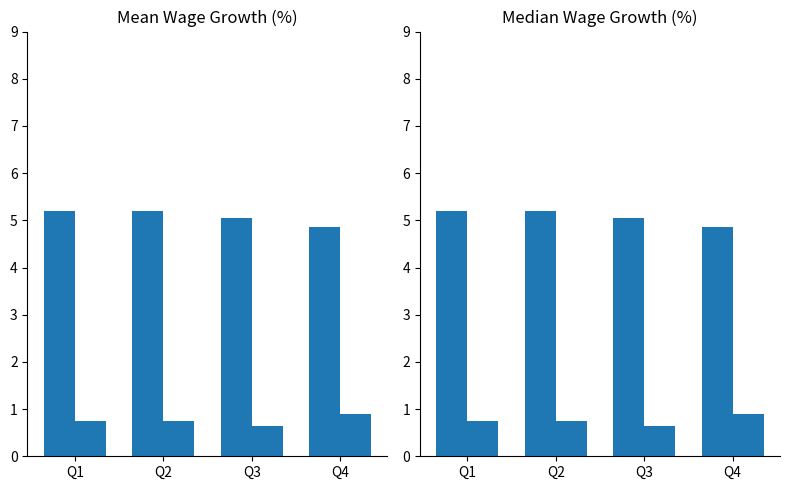

The 1991 Mean series shows 9.4 at Q2. True or false?

False